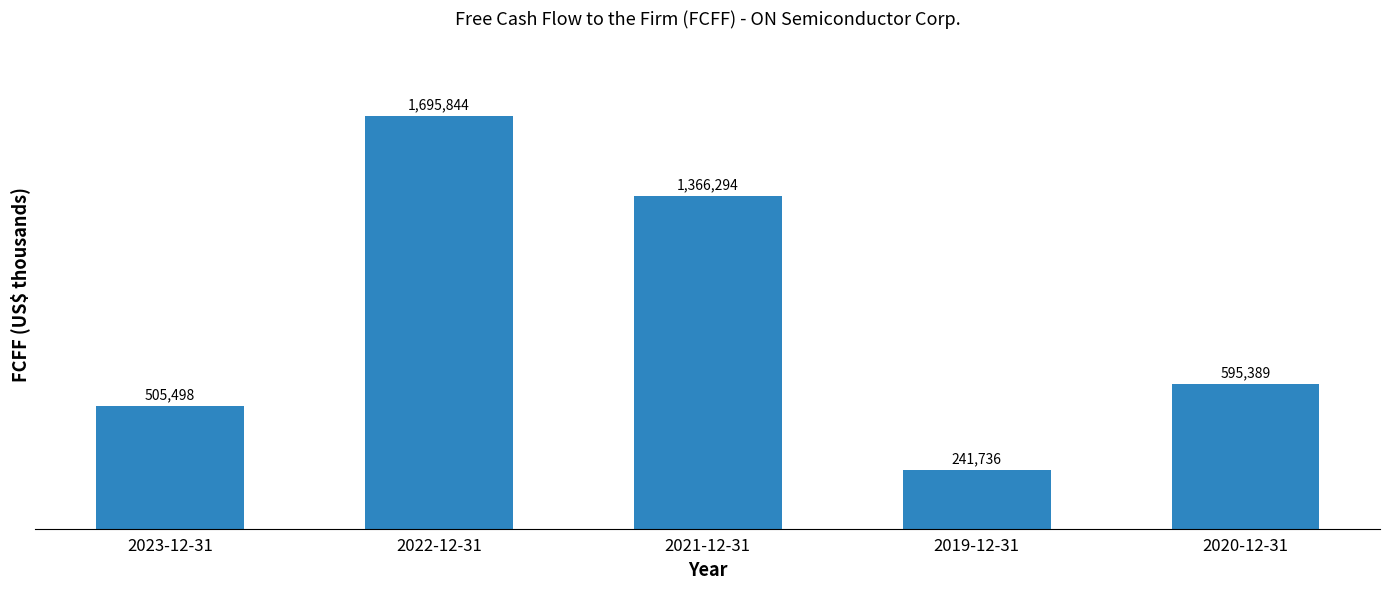

At which label does the data first exceed 595389?

2022-12-31